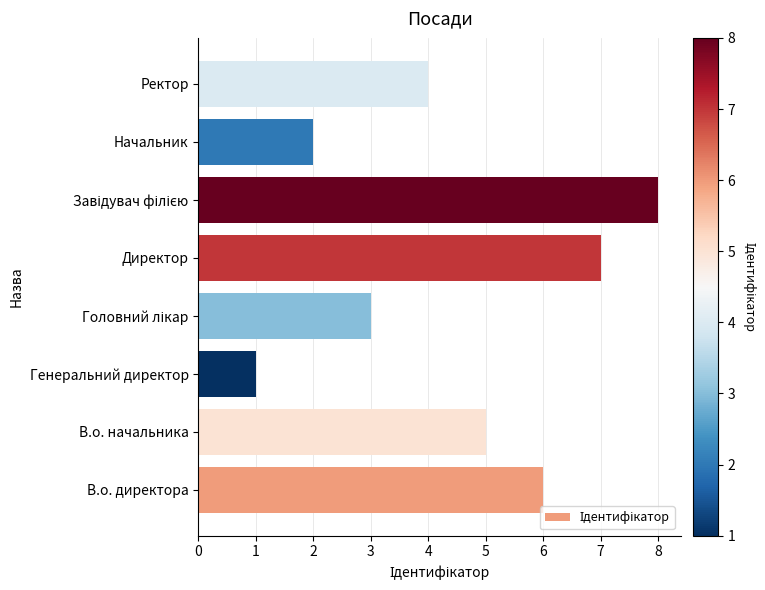

Reading bottom to top, transcribe all the data shown in this chart.

6	5	1	3	7	8	2	4